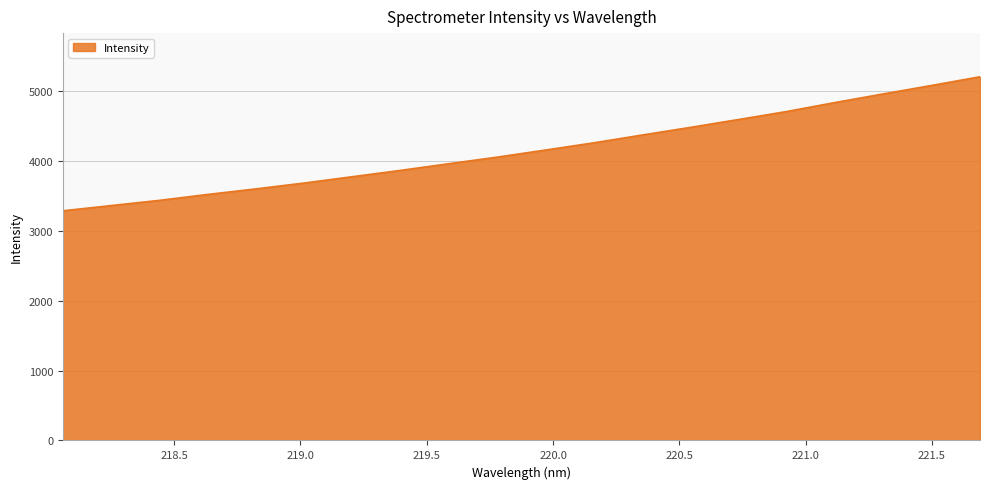

What is the maximum value shown in the chart?

5204.9